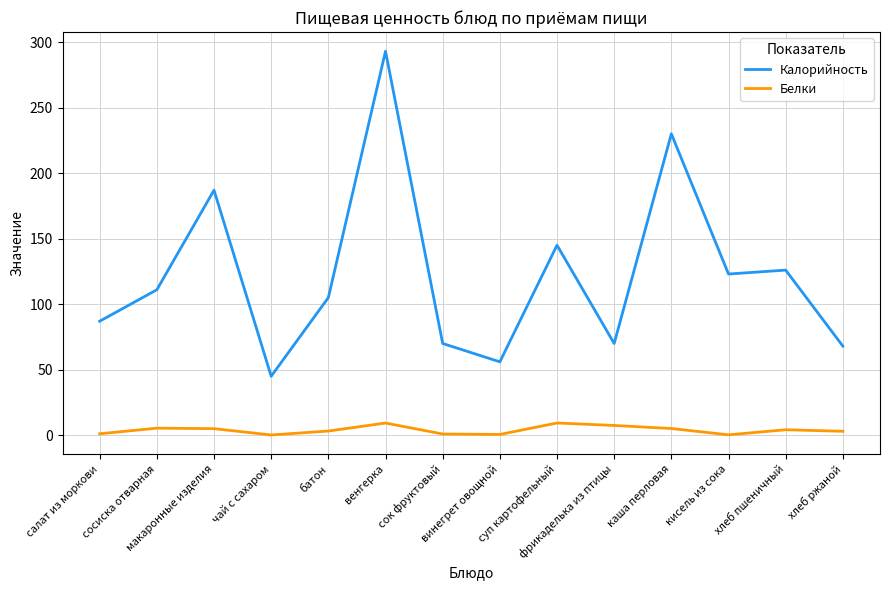

What is the sum of all Белки values?

55.1